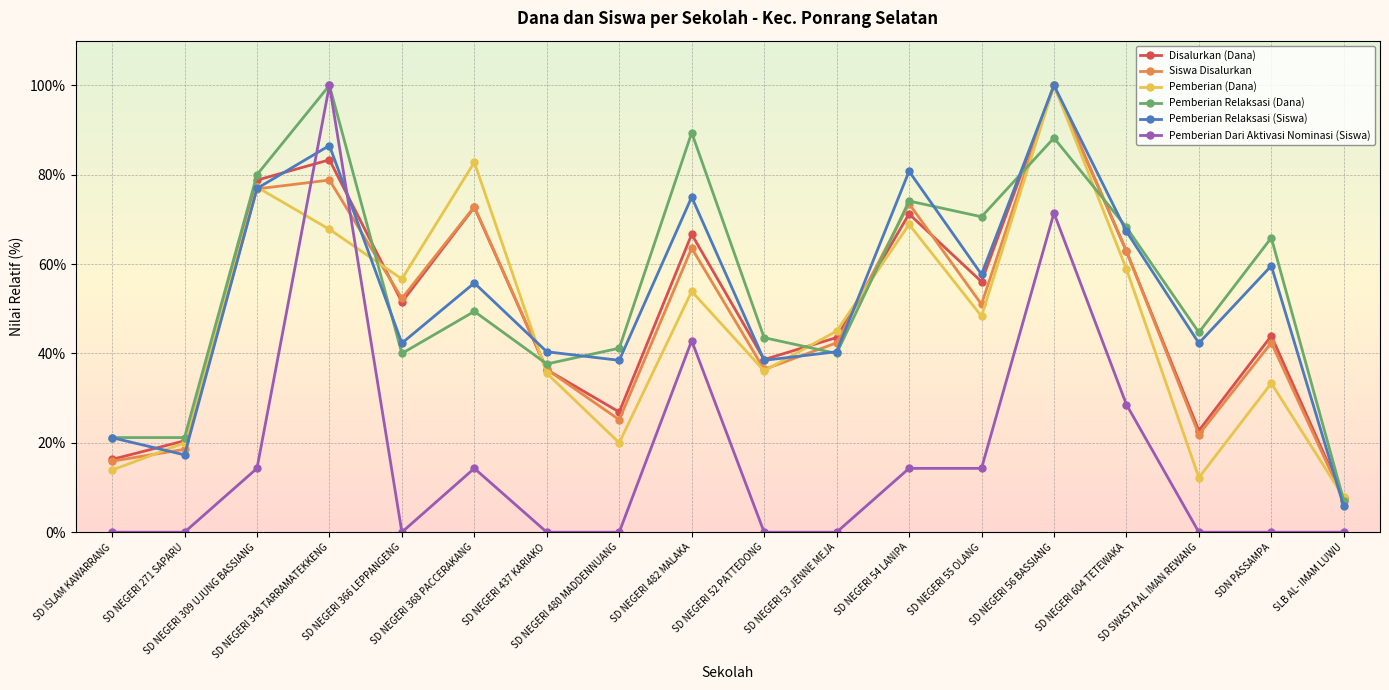

Which series has the largest range (max minus min)?

Pemberian Dari Aktivasi Nominasi (Siswa)